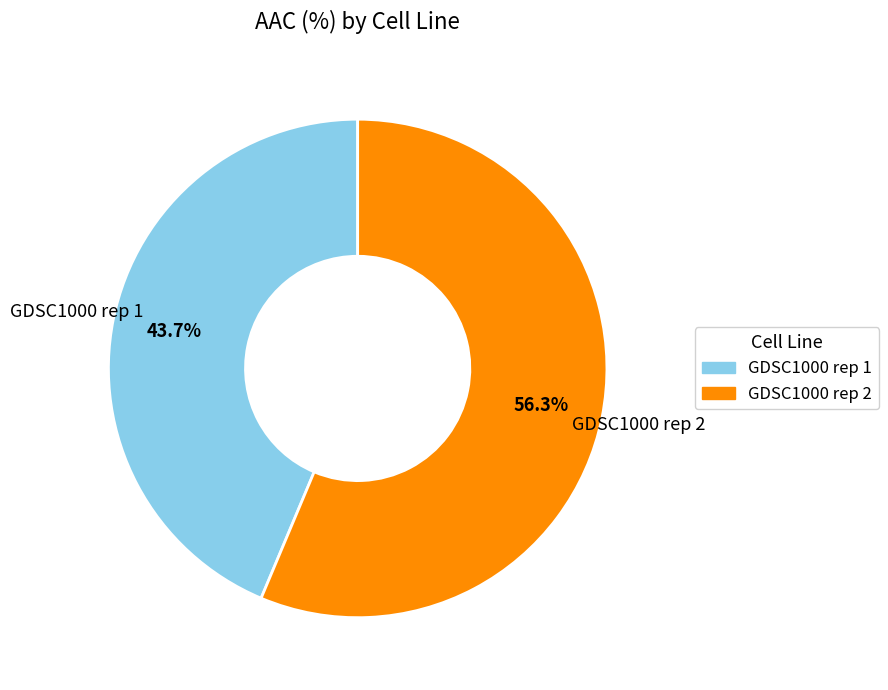

What is the smallest slice in the pie chart?

GDSC1000 rep 1